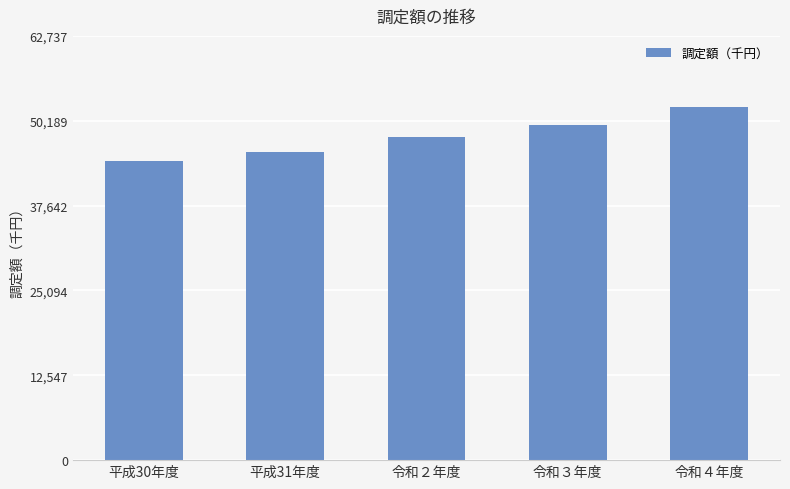

List the labels in order of value, largest first.

令和４年度, 令和３年度, 令和２年度, 平成31年度, 平成30年度